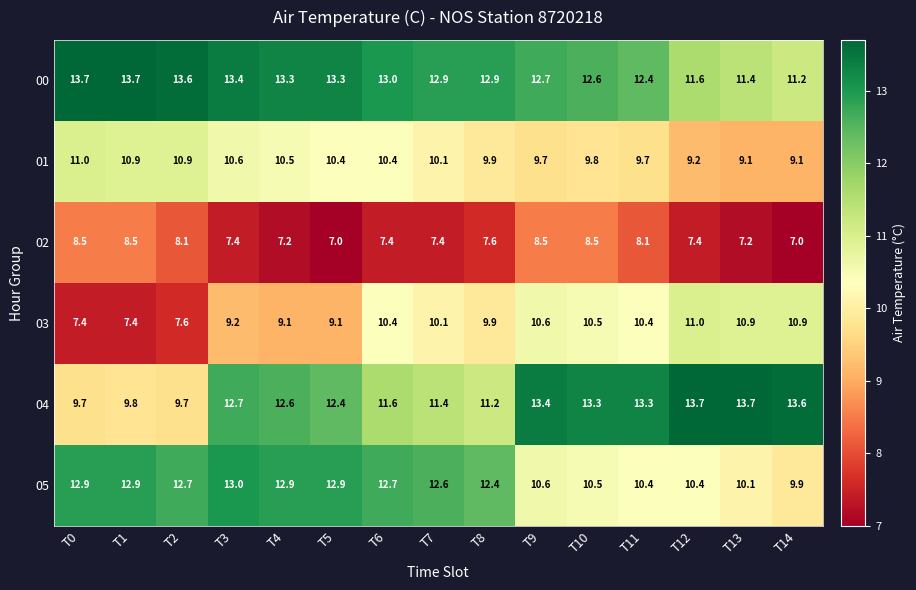

True or false: 05 has a value of 13.0 at T3.

True